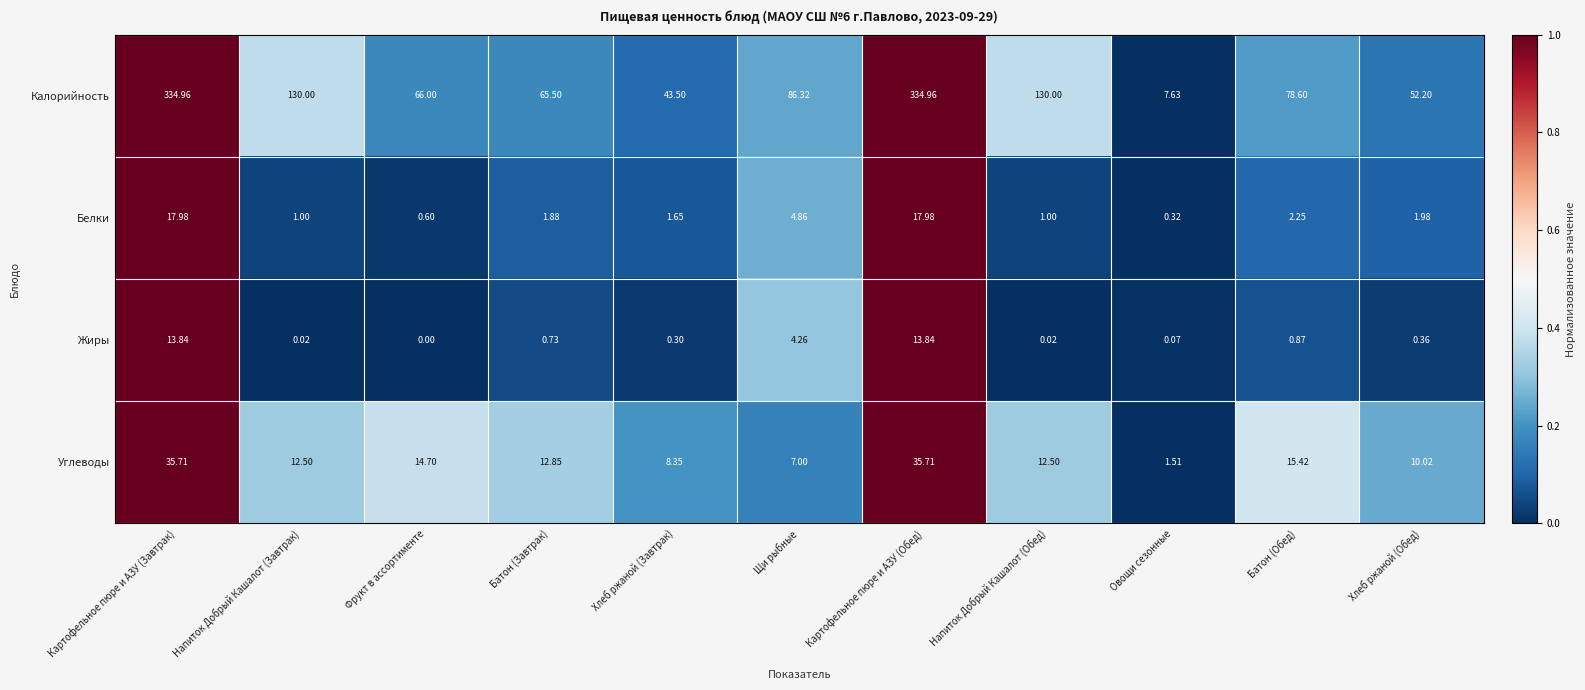

How many distinct data groups are displayed?

4